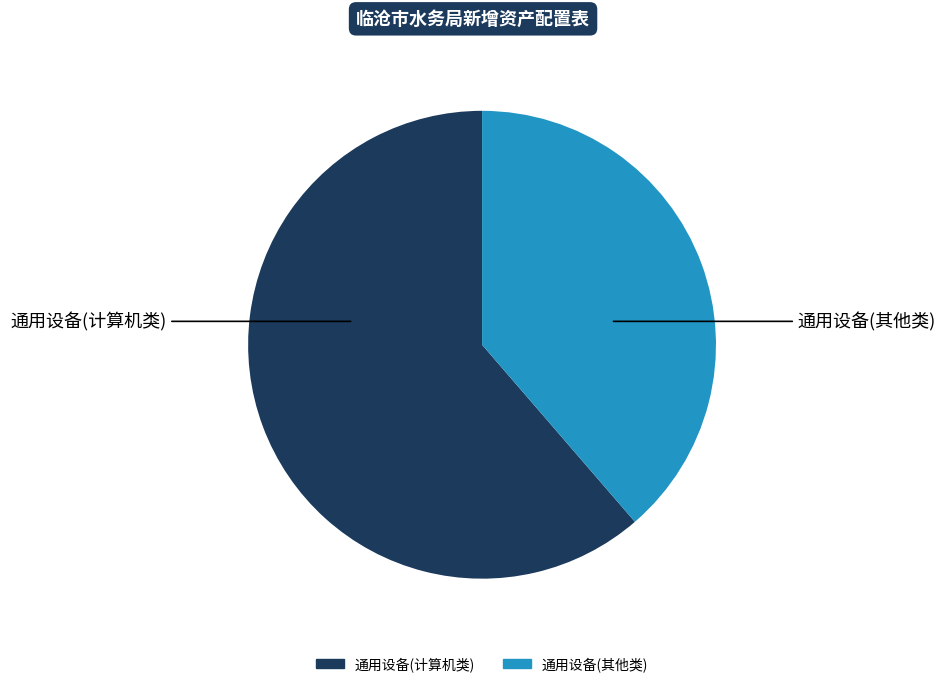

Is there any slice that represents more than half of the pie?

Yes